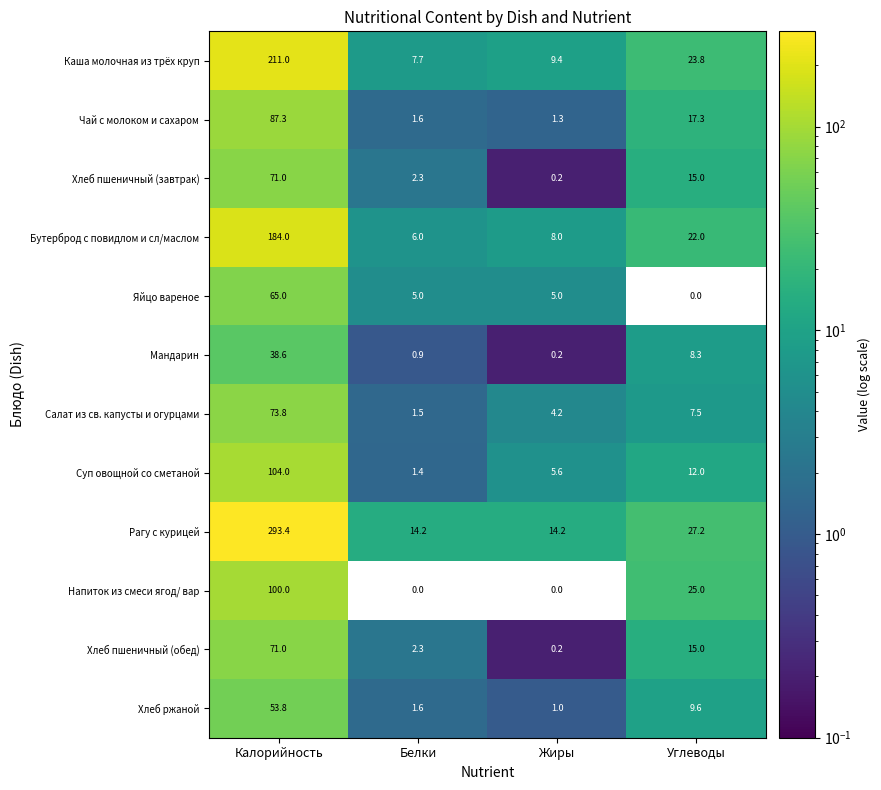

How many data points in Рагу с курицей are above 27?

2